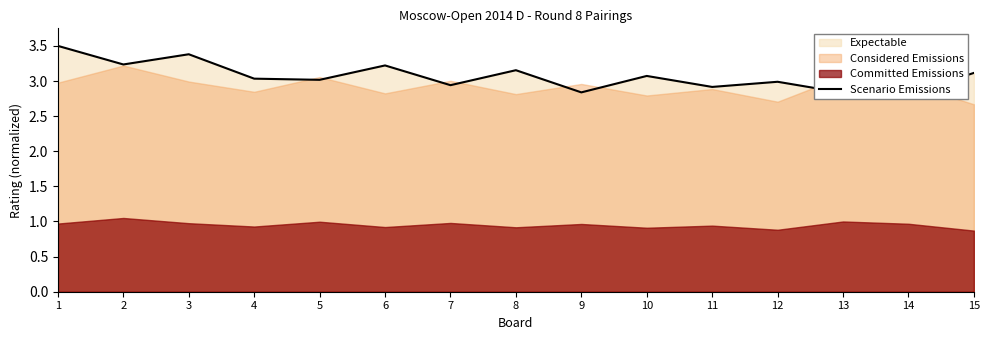

Which label corresponds to the smallest value in the chart?

14